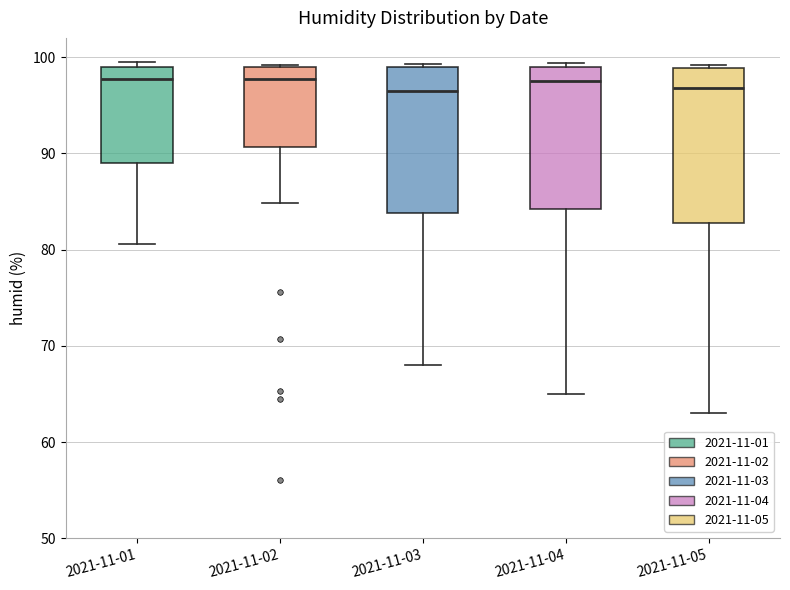

Where is the lower edge of the box for 2021-11-01 on the y-axis? The values are not printed on the chart, so give them approximately, as read against the axis.

89